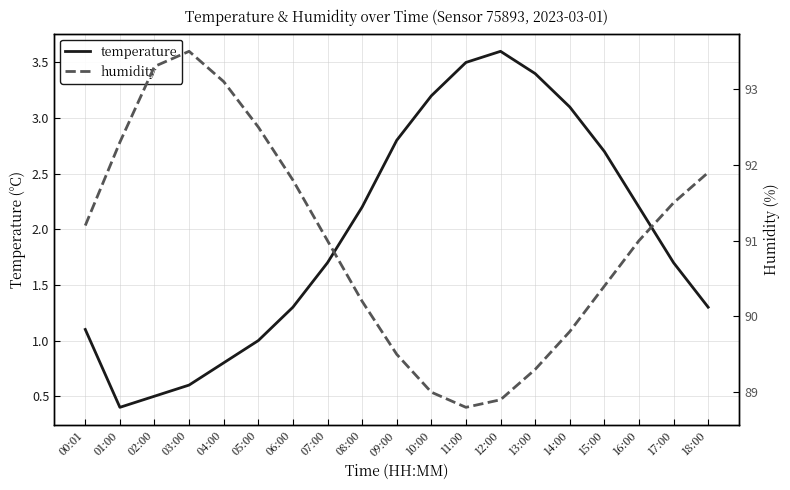

What is the average value of the temperature series?

2.0